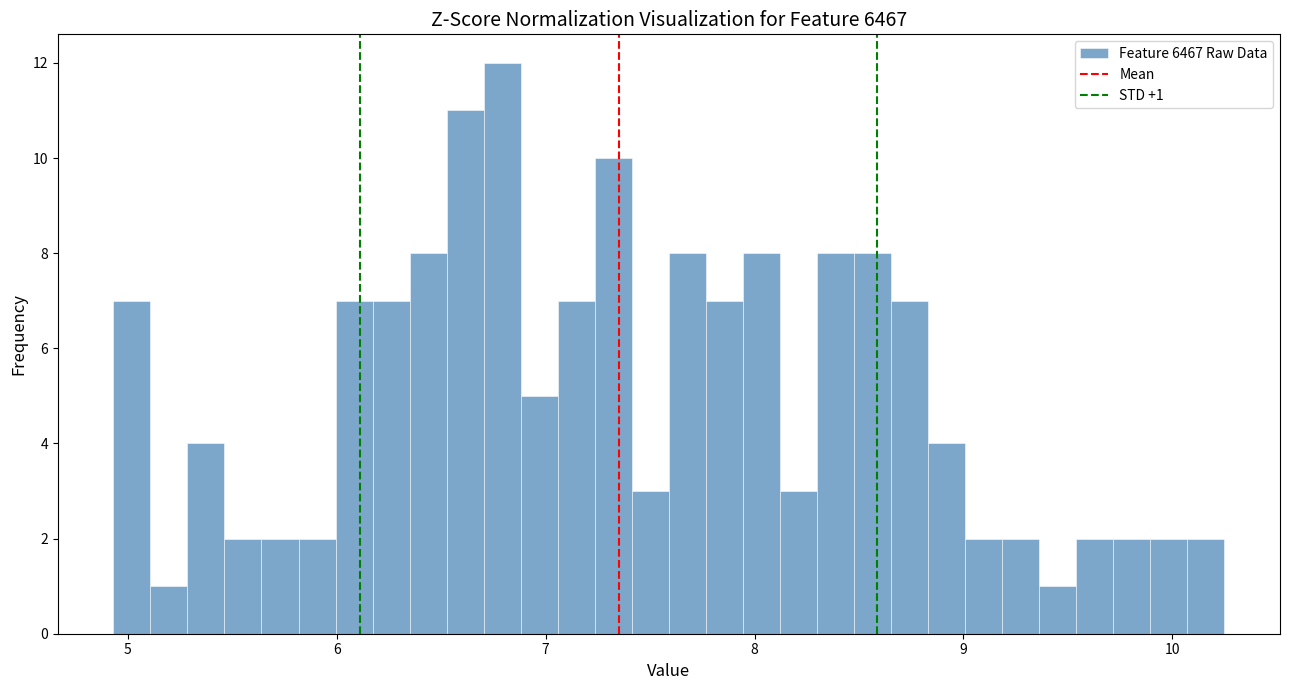

Read against the x-axis, roughly where is the centre of the tallest bar?

6.8